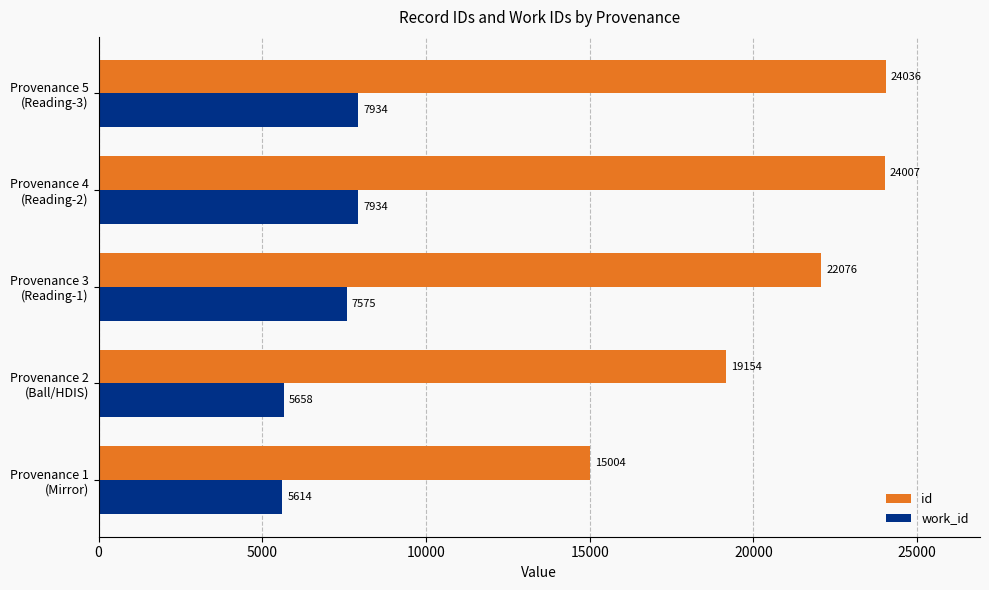

Count the number of categories in the chart.

5